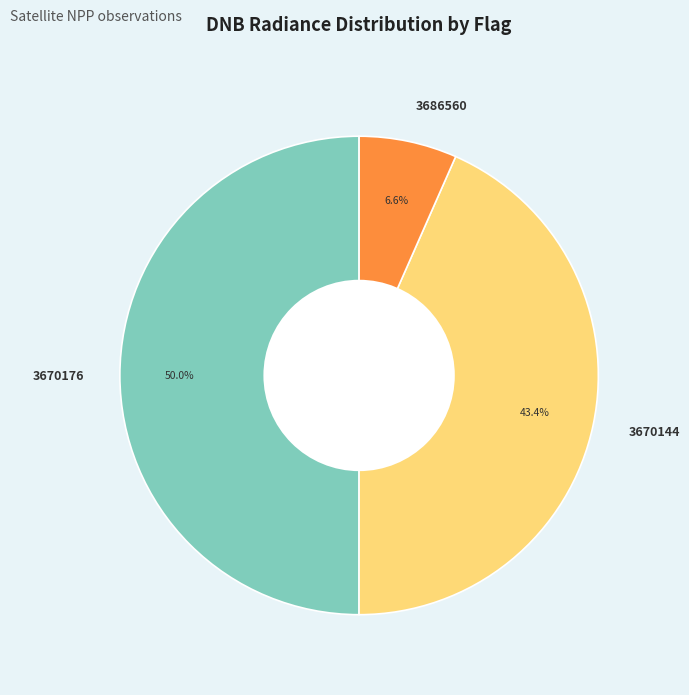

Rank the categories by value from highest to lowest.

3670176, 3670144, 3686560